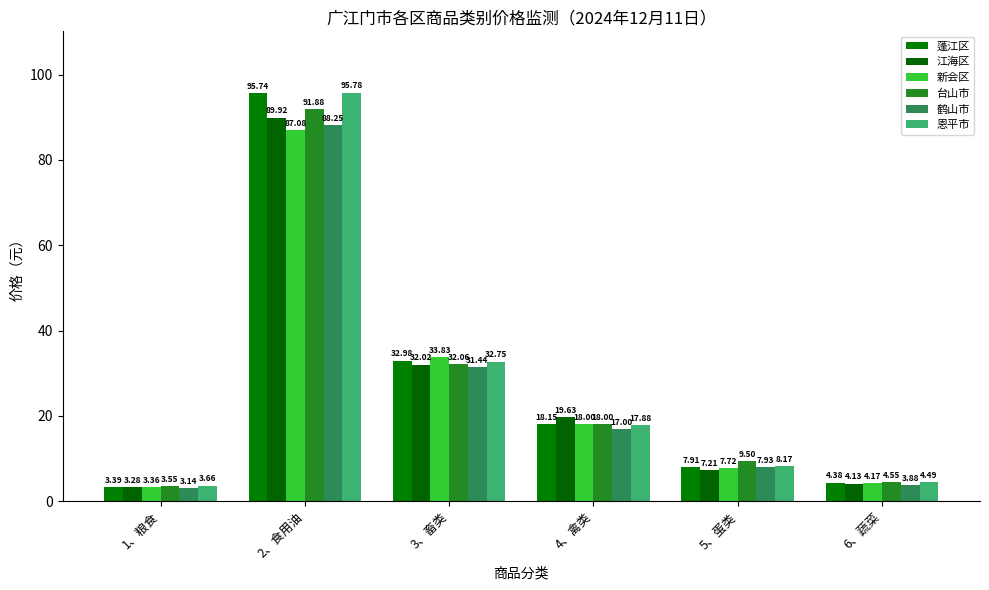

Which series changed the most between 1、粮食 and 2、食用油?

蓬江区